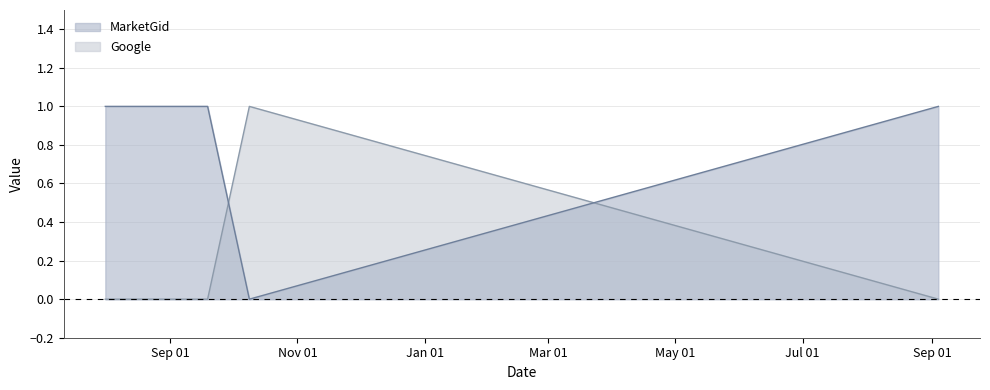

True or false: Google has a value of 0 at 2012-08-01.

True